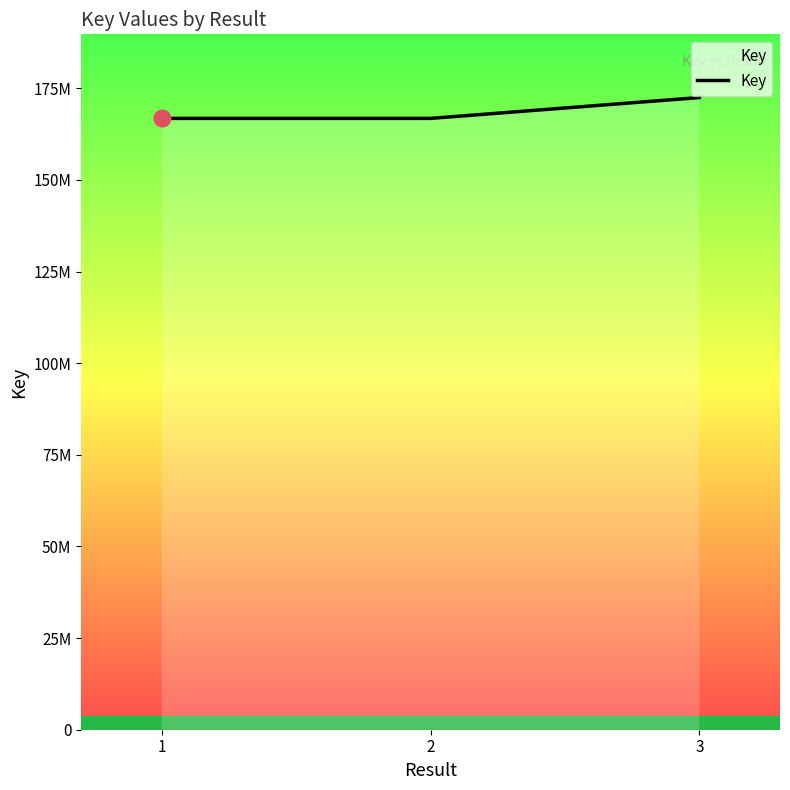

Is this an area chart (filled region under the line)?

Yes